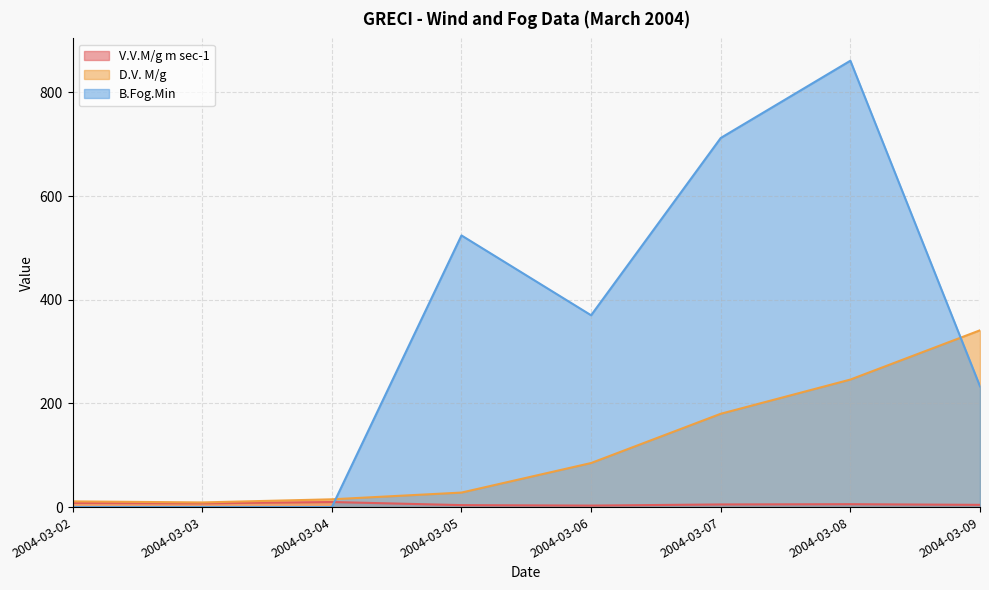

Which series has the largest range (max minus min)?

B.Fog.Min